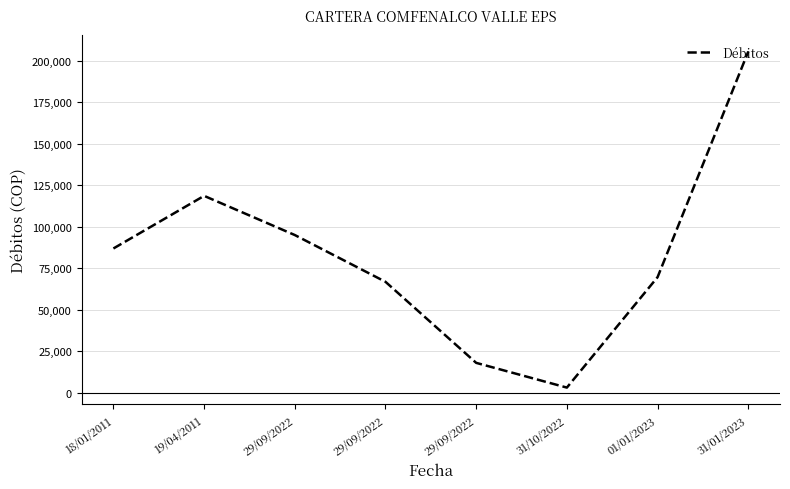

How many lines are shown in the chart?

1